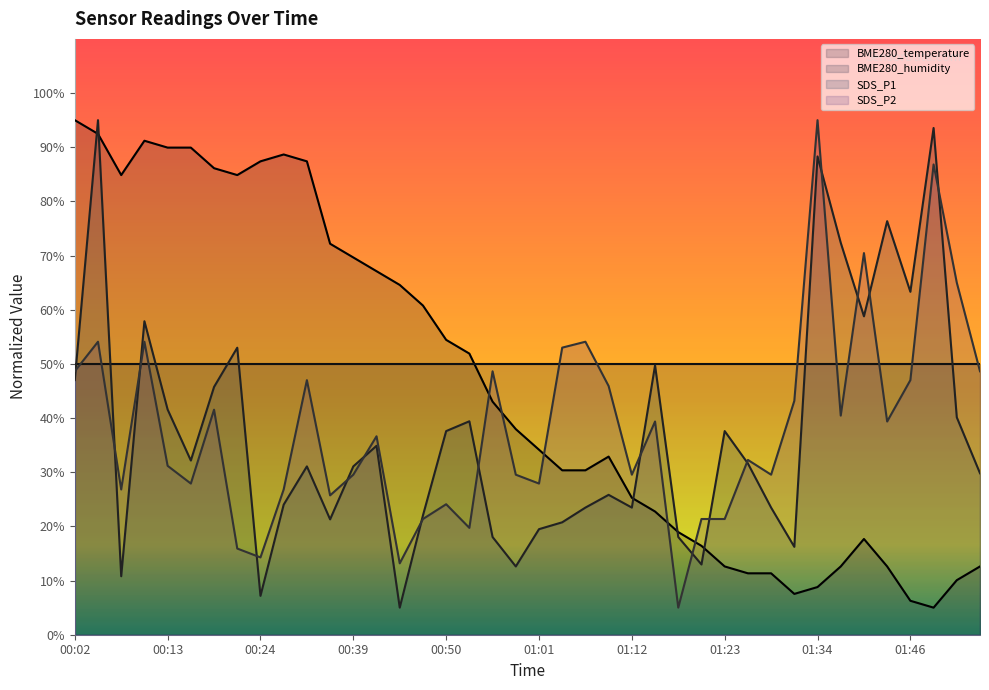

In BME280_temperature, how many points are lower than both neighbors (excluding endpoints)?

4